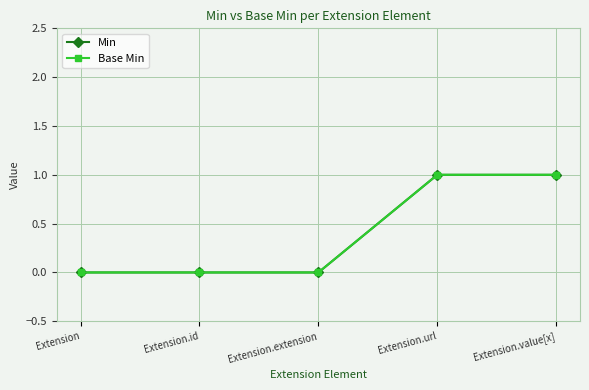

Does the chart have visible grid lines?

Yes